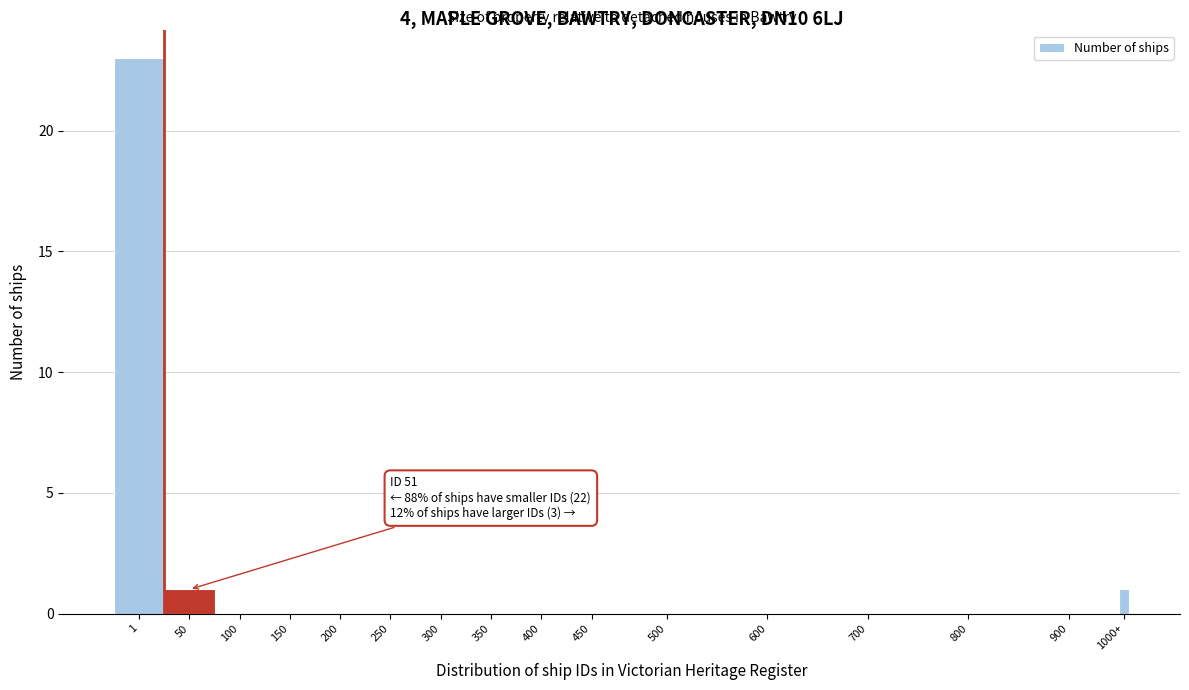

Reading left to right, transcribe all the data shown in this chart.

1=23	50=1	100=0	150=0	200=0	250=0	300=0	350=0	400=0	450=0	500=0	600=0	700=0	800=0	900=0	1000+=1